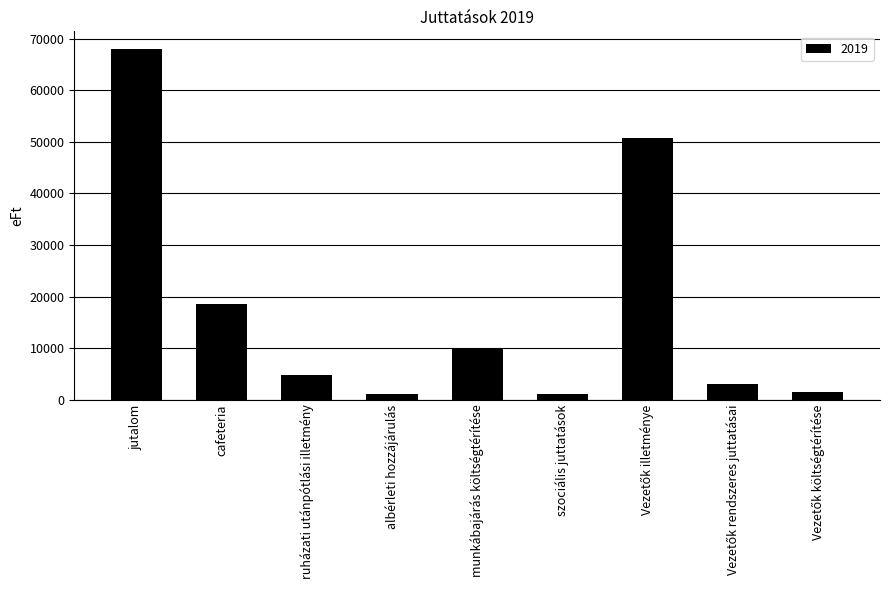

What is the value of the 4th bar from the left?

1080